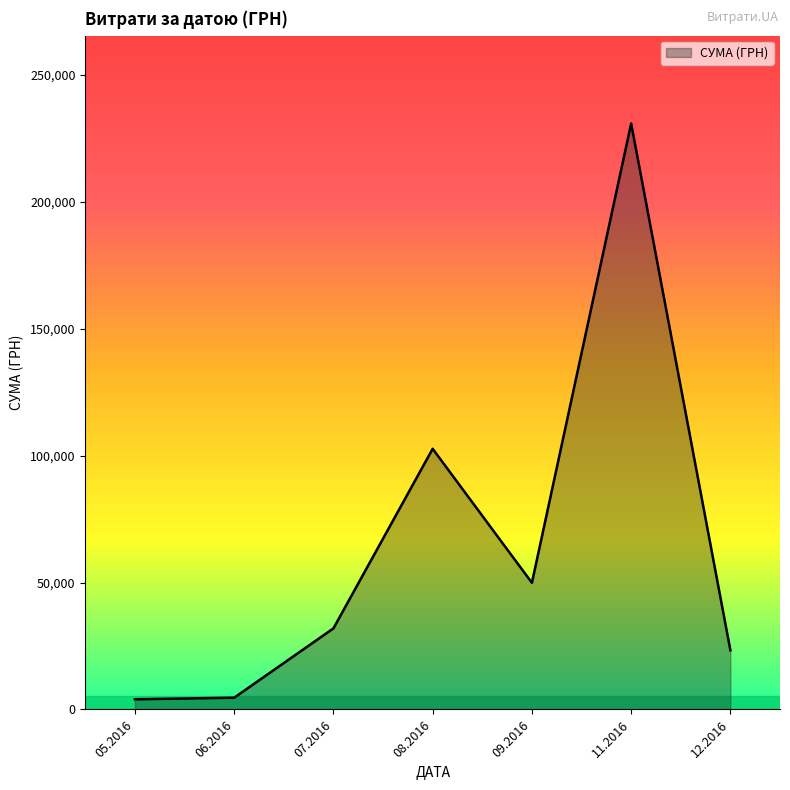

Is it true that the value at 12.2016 is 37468.2?

False